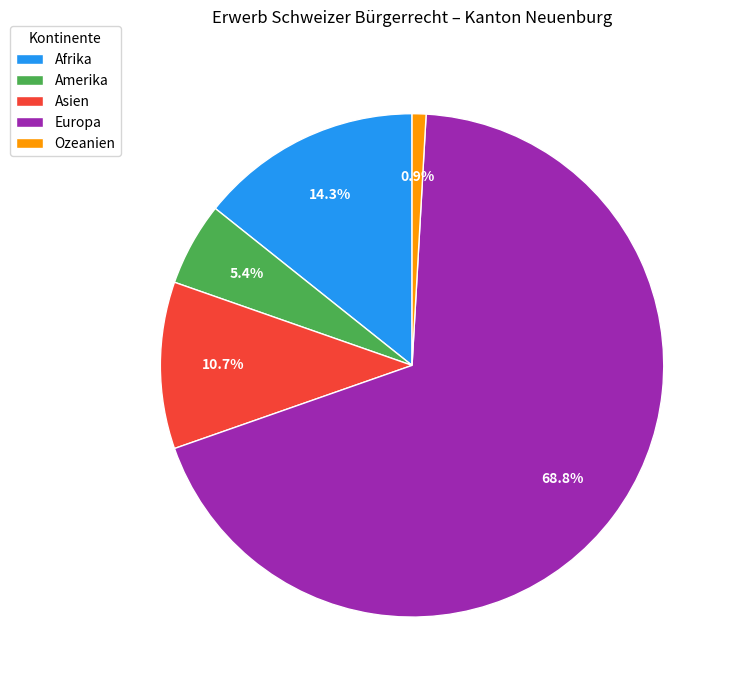

Do Asien and Europa together represent more than half of the pie?

Yes